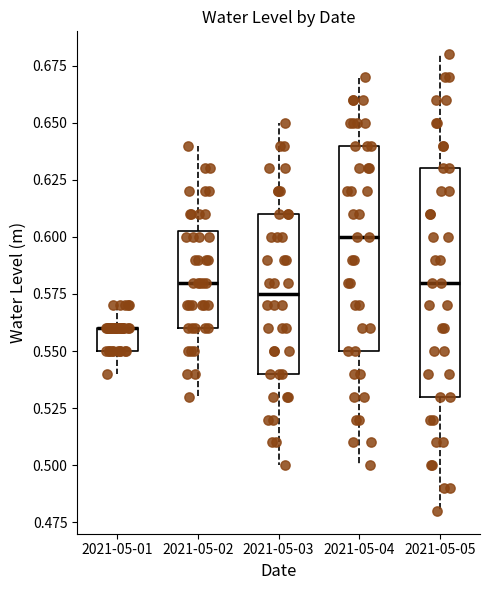

Reading left to right, read every box against the y-axis: the position of its median line, the range the box covers, and the ends of its whiskers. The values are not printed on the chart, so give them approximately, as read against the axis.

2021-05-01: median 0.560 (drawn on the box's upper edge), box 0.550 to 0.560, whiskers 0.540 to 0.570
2021-05-02: median 0.580, box 0.560 to 0.605, whiskers 0.530 to 0.640
2021-05-03: median 0.575, box 0.540 to 0.610, whiskers 0.500 to 0.650
2021-05-04: median 0.600, box 0.550 to 0.640, whiskers 0.500 to 0.670
2021-05-05: median 0.580, box 0.530 to 0.630, whiskers 0.480 to 0.680